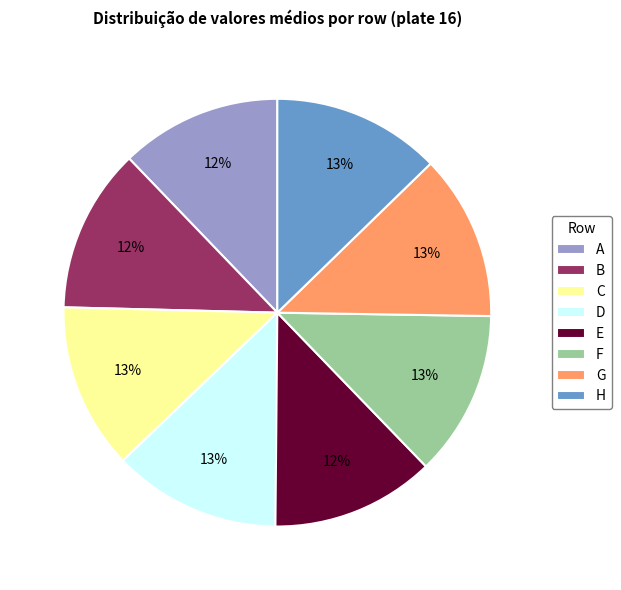

Count the number of slices in the pie.

8